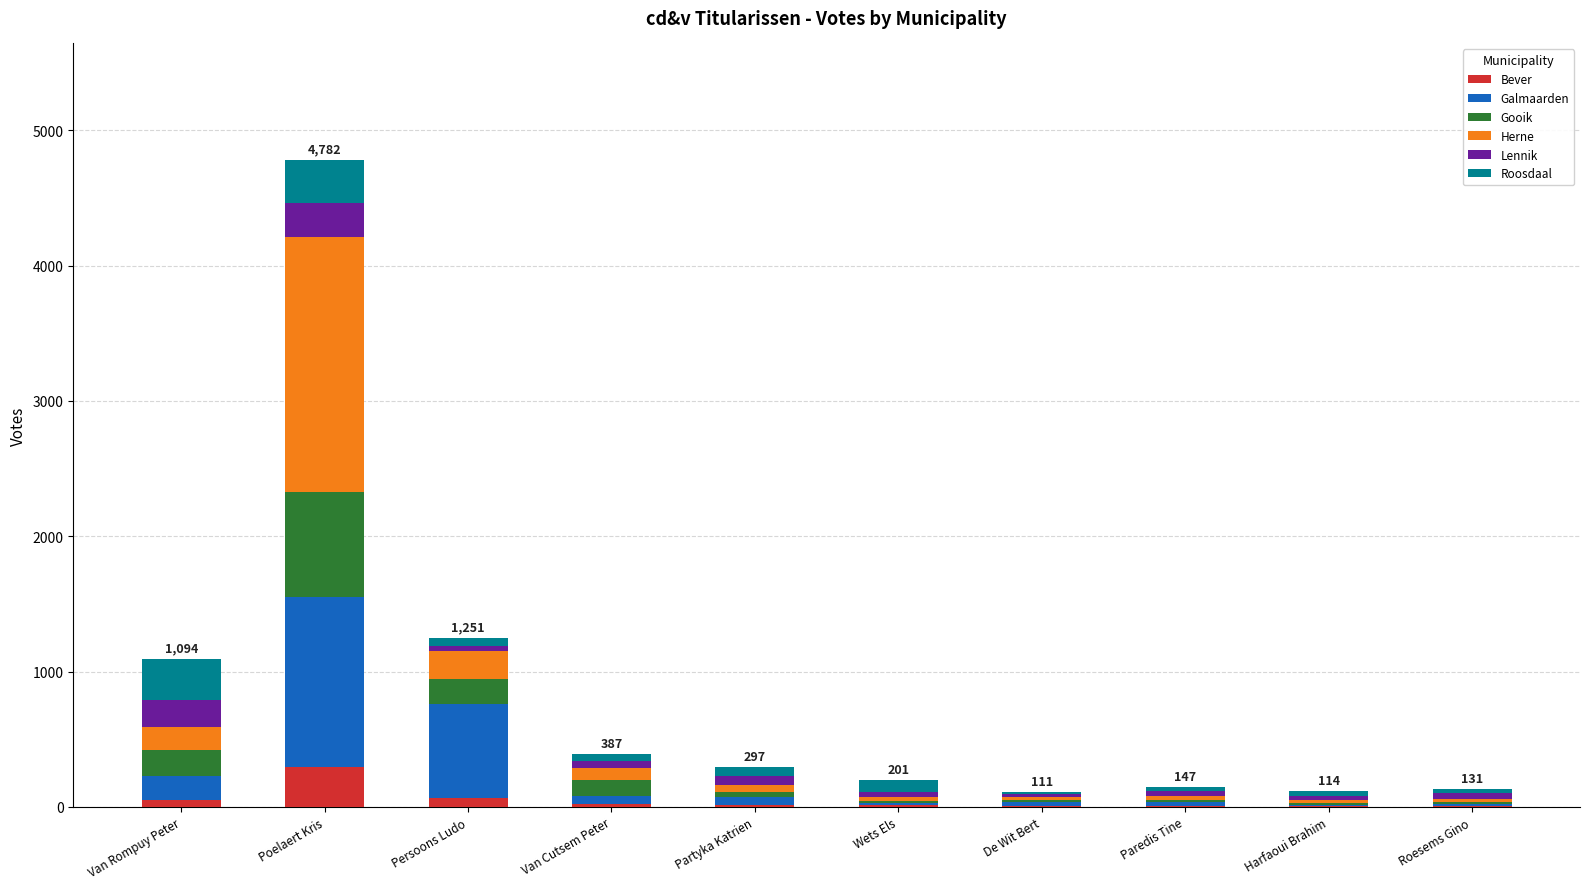

At which category is the sum across all series the highest?

Poelaert Kris